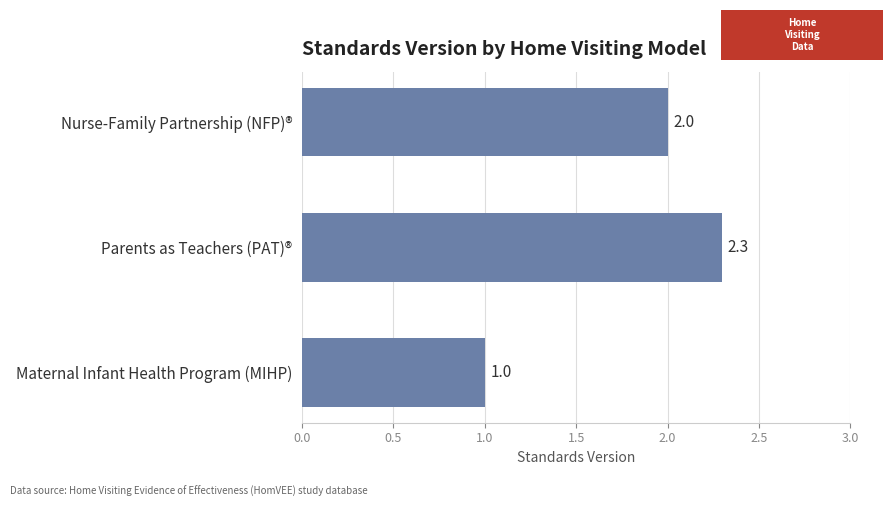

How many distinct data groups are displayed?

1